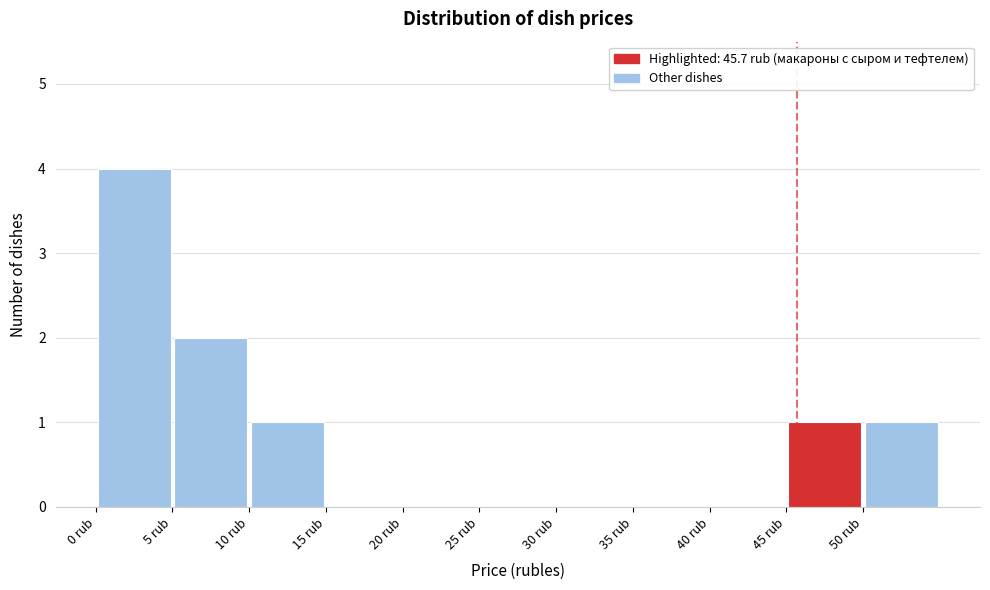

How tall is the bar that spans 50 to 55 on the x-axis? The values are not printed on the chart, so give them approximately, as read against the axis.

1